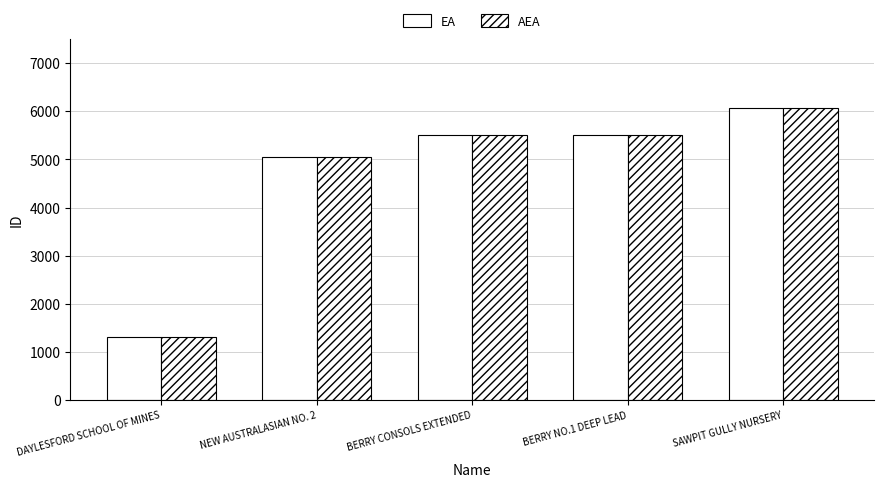

How many data points in AEA are less than 5505?

2